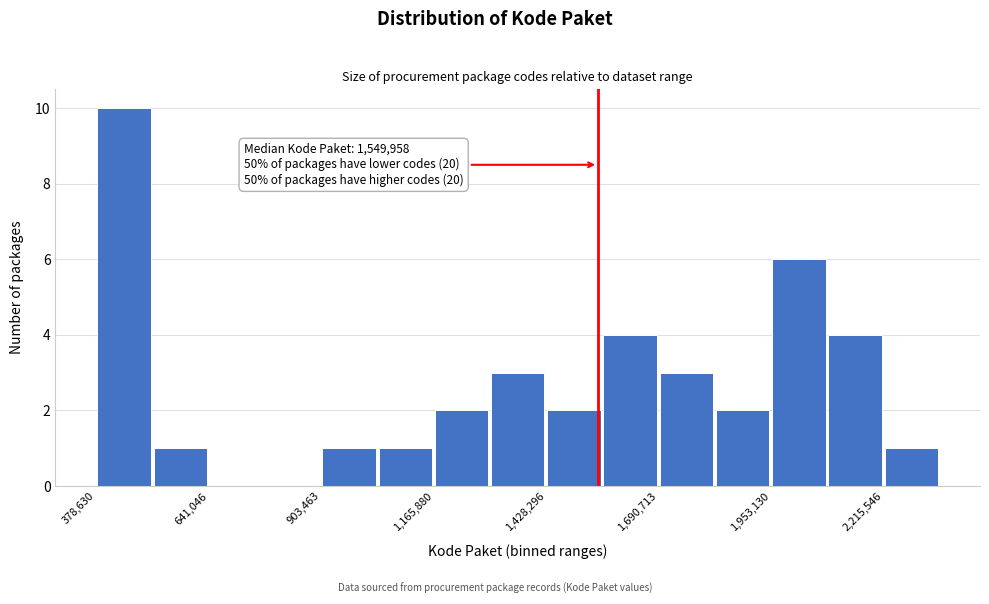

Read against the x-axis, roughly where is the centre of the tallest bar?

450000